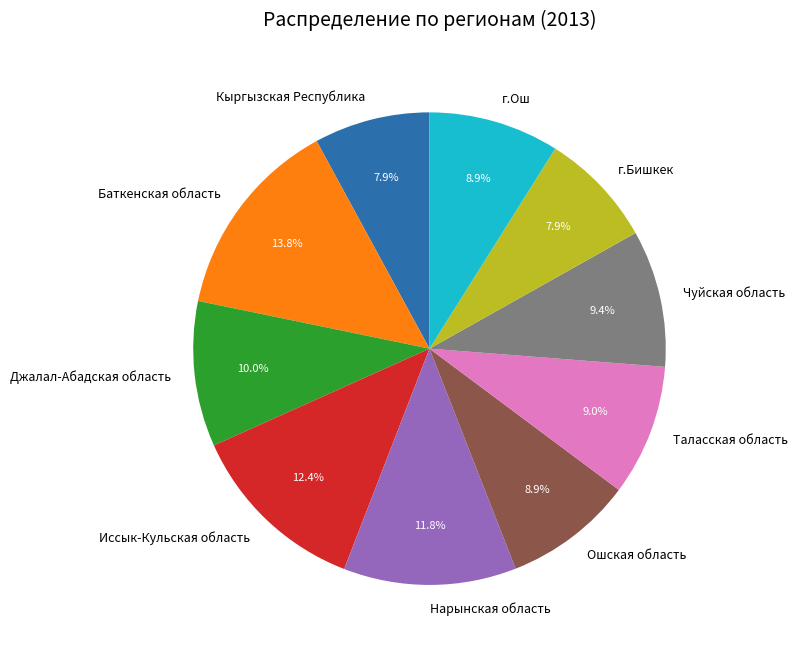

To the nearest percent, what percentage of the pie is Иссык-Кульская область?

12%